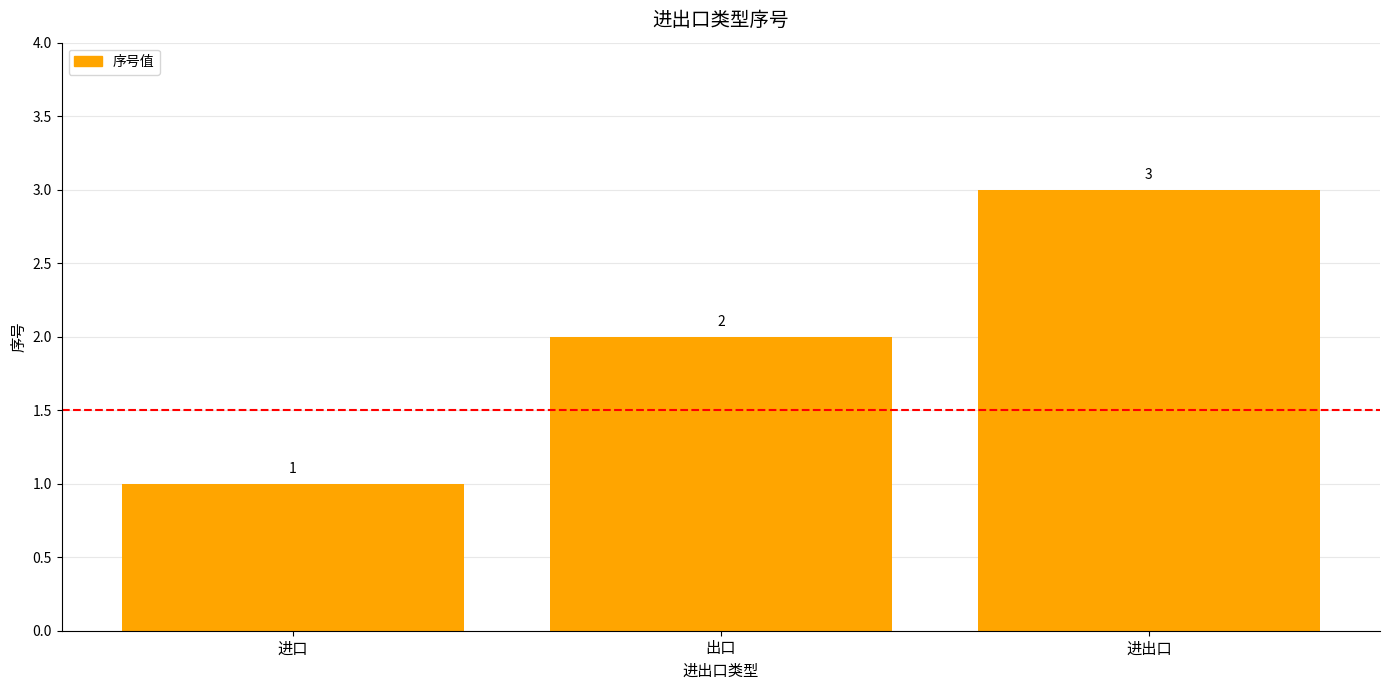

What is the ratio of the value at 进出口 to the value at 出口?

1.5